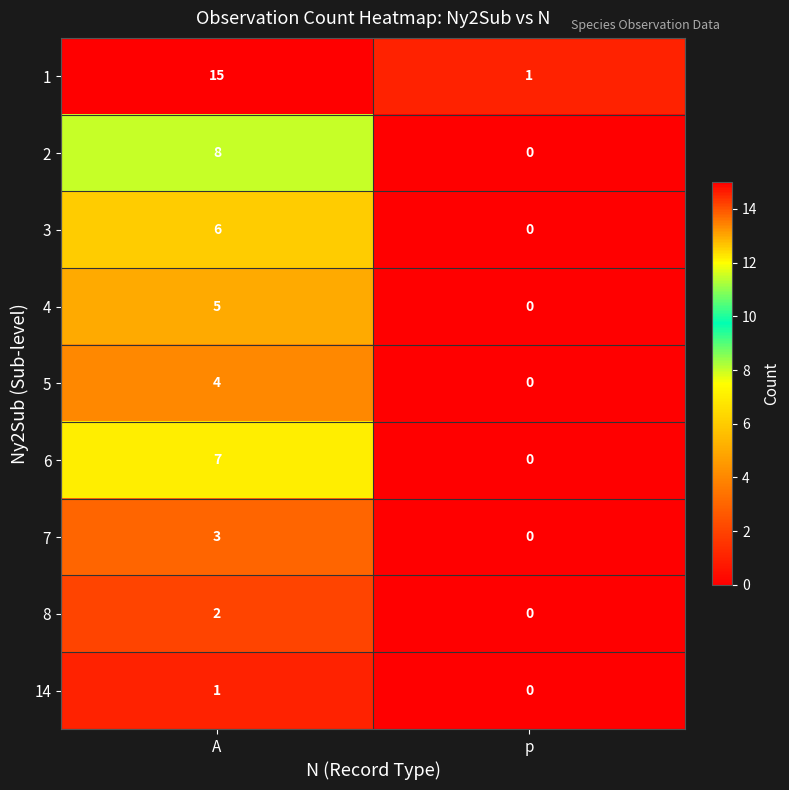

Which series changed the most between A and p?

1